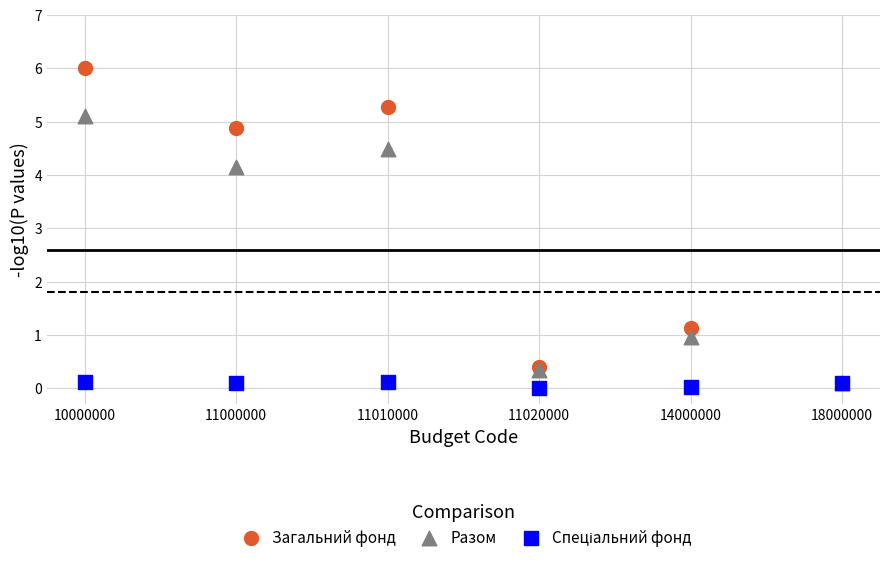

Which series reaches the maximum Y coordinate?

Загальний фонд